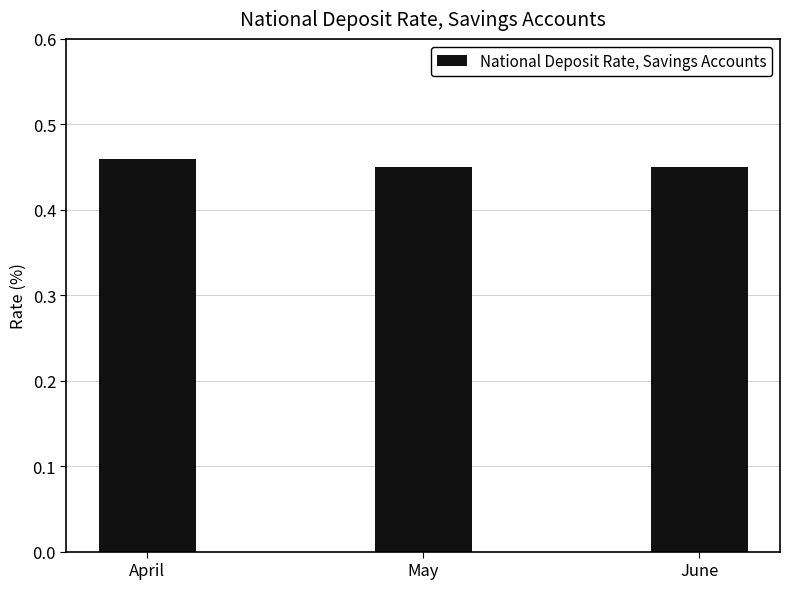

The chart shows a value of 0.3 at April. True or false?

False